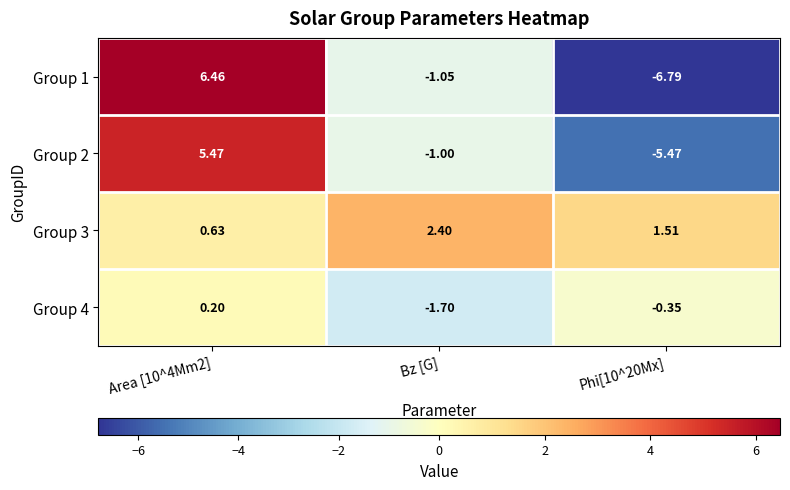

At which label does Group 3 first exceed 1?

Bz [G]